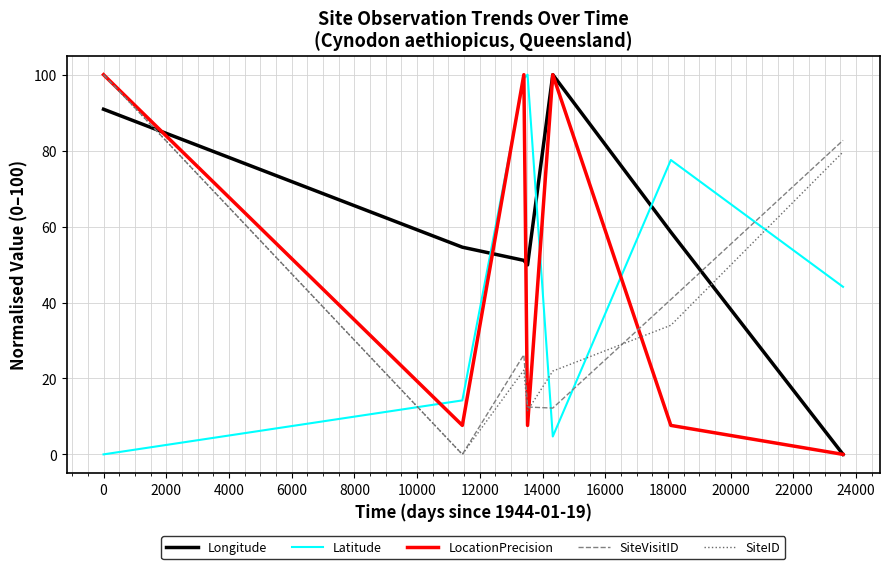

After their last crossing, which series has the higher values: Longitude or Latitude?

Latitude